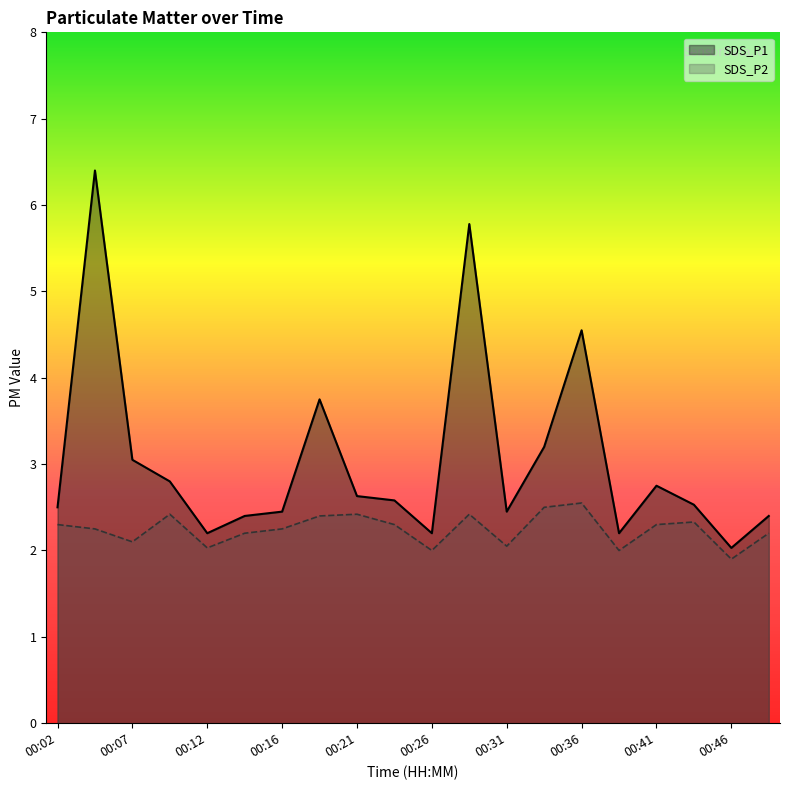

Which series has the widest spread of values?

SDS_P1